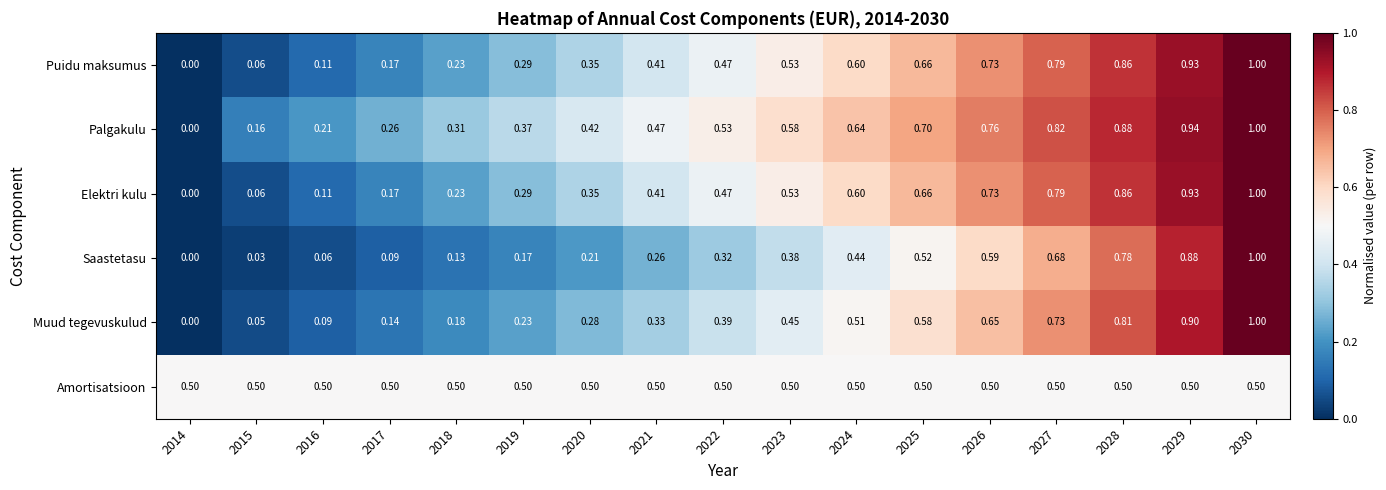

Which series has the largest total across all categories?

Palgakulu